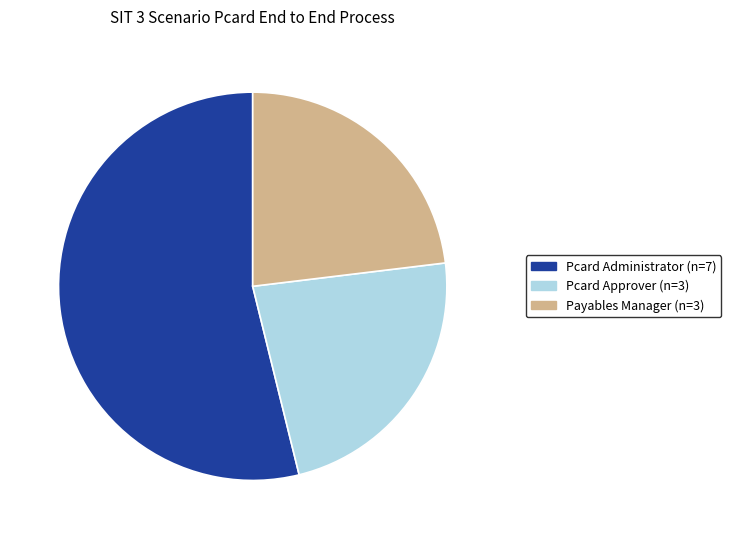

Which category has the biggest portion of the pie?

Pcard Administrator